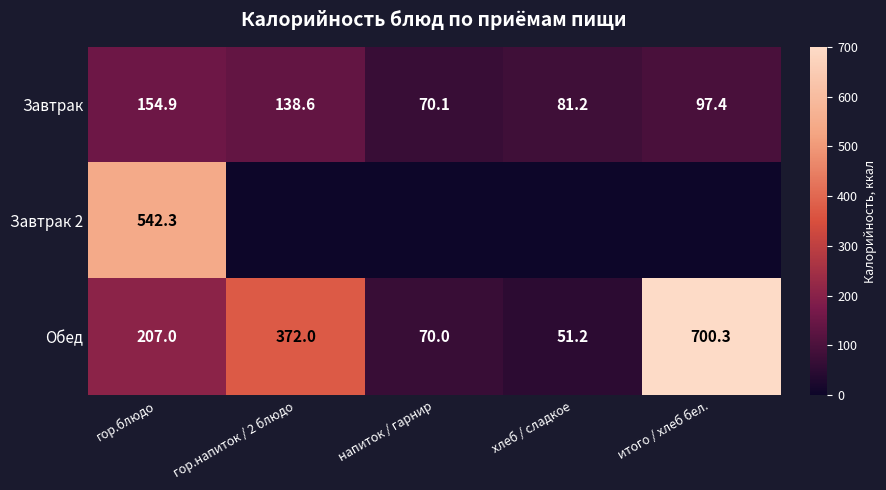

Which category has the highest value across all series?

итого / хлеб бел.